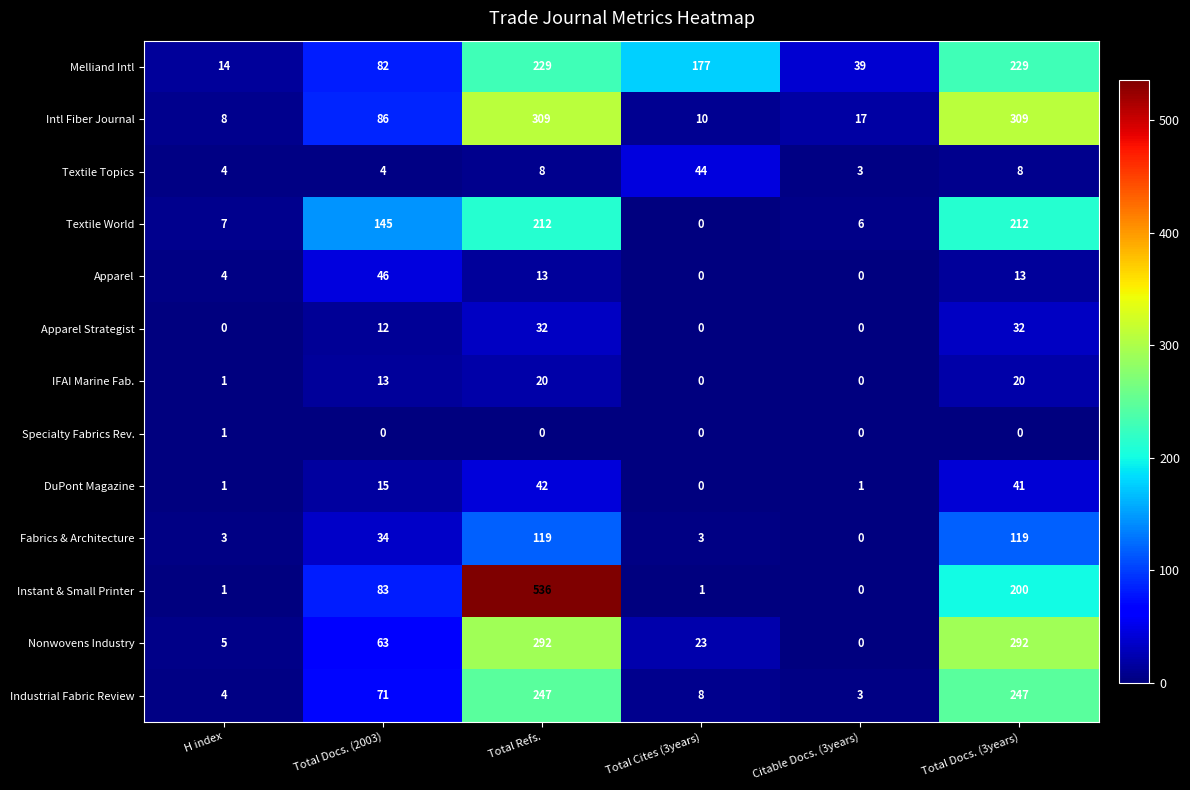

At which label does Instant & Small Printer reach its peak?

Total Refs.